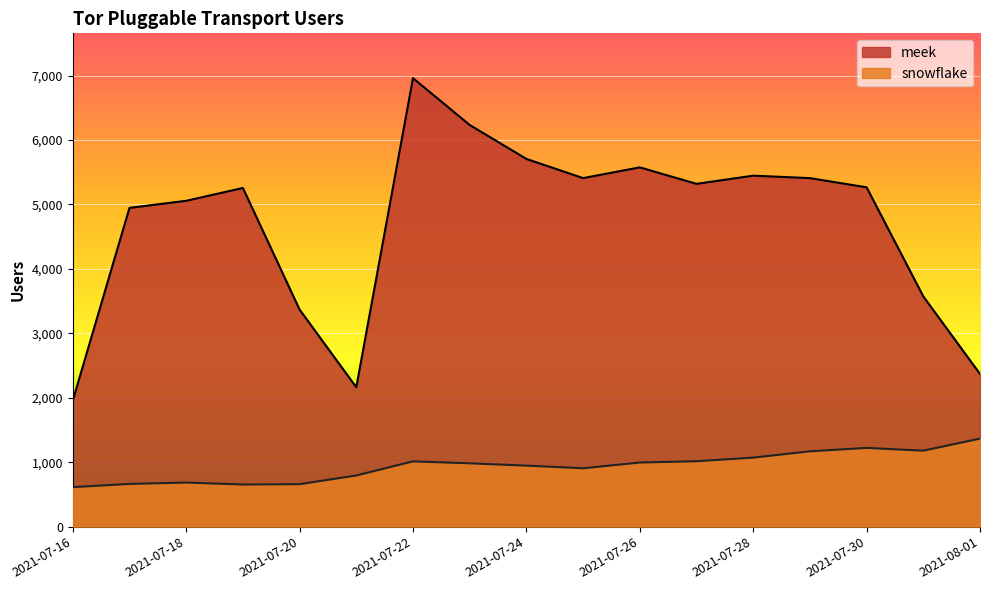

What is the value of the snowflake point at the 10th from the left?

906